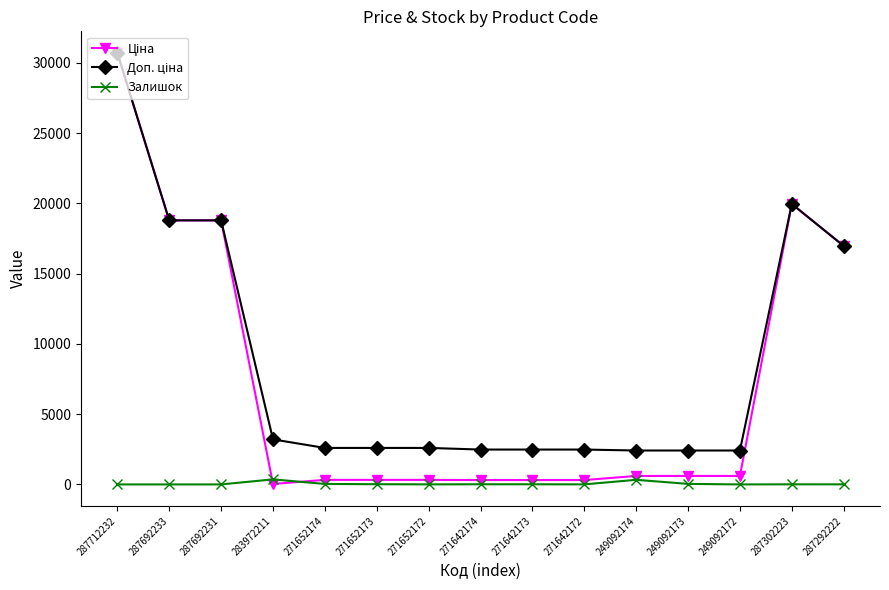

What is the average value of the Залишок series?

54.4